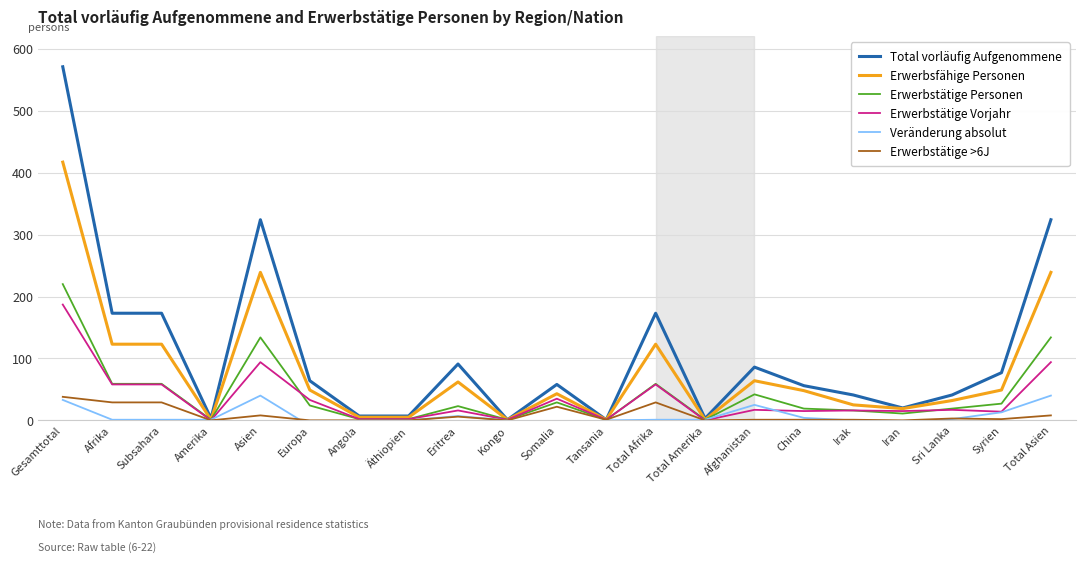

What is the label of the 2nd point from the right?

Syrien